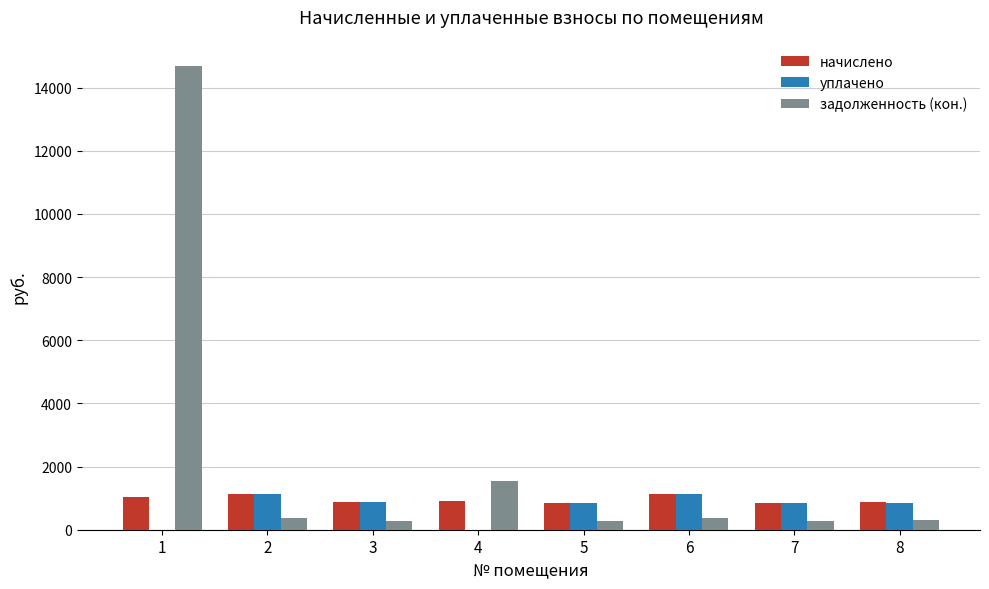

How many series are shown in this chart?

3